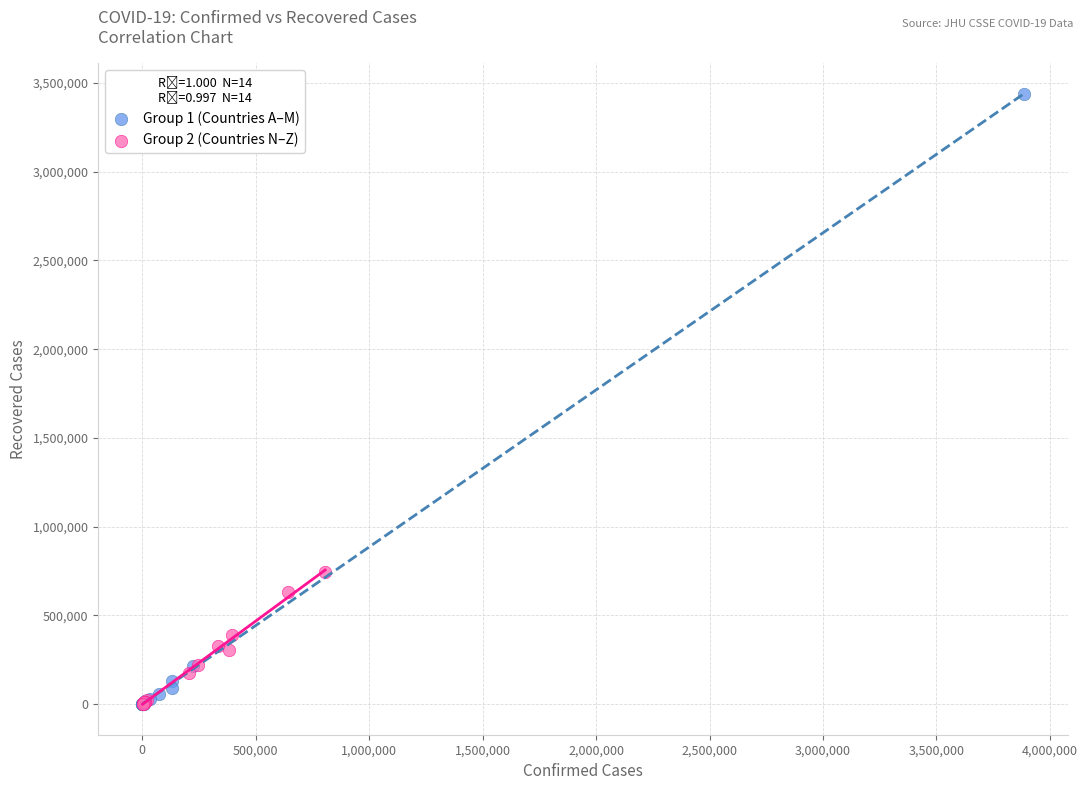

What are all the series names shown in the legend?

Group 1 (Countries A–M), Group 2 (Countries N–Z)